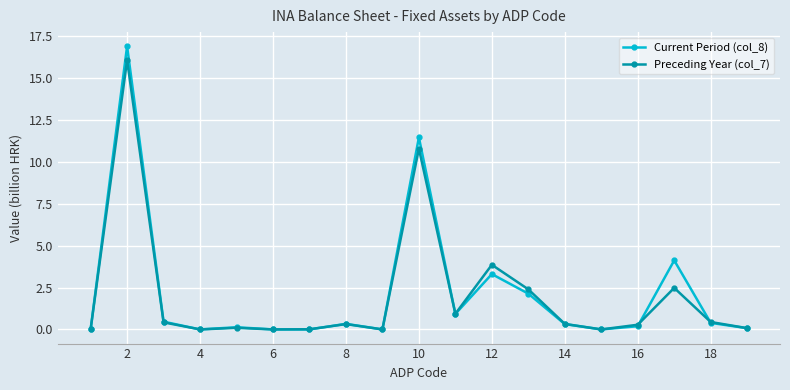

True or false: Preceding Year (col_7) has more than 0 interior local peaks.

True